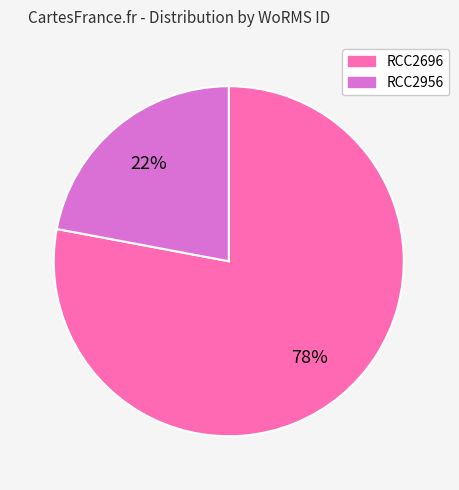

True or false: RCC2696 accounts for 91% of the total.

False